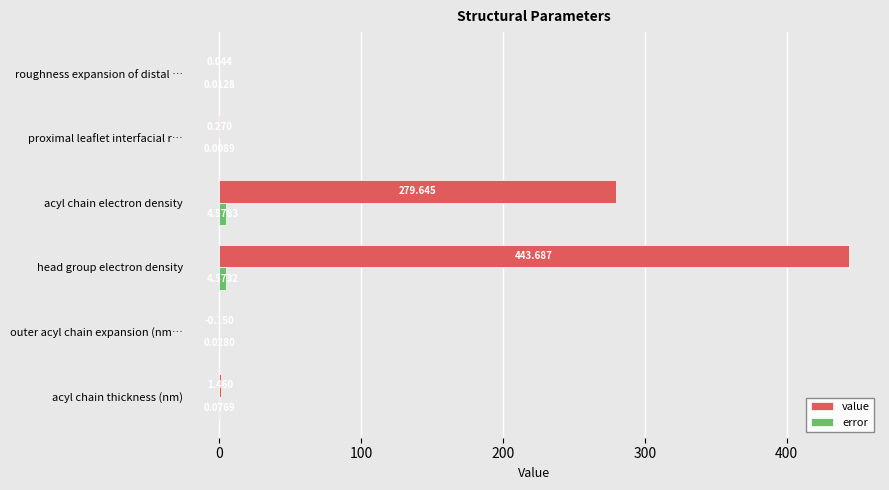

At which category is the sum across all series the highest?

head group electron density